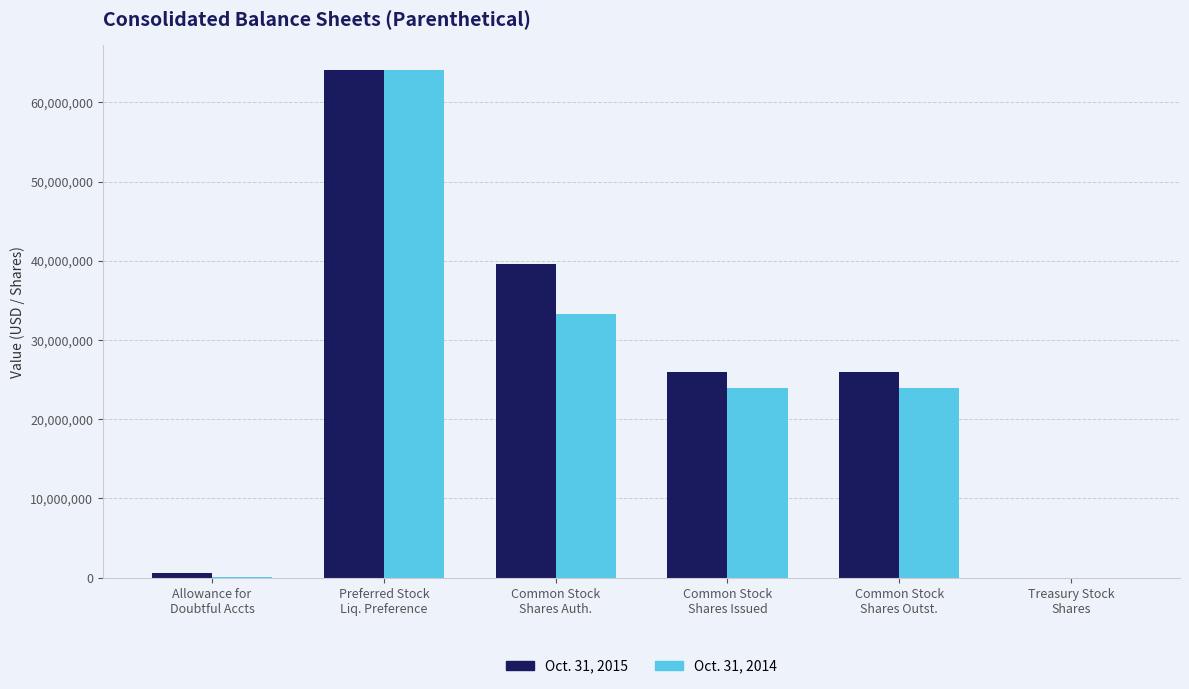

Which series has the widest spread of values?

Oct. 31, 2014